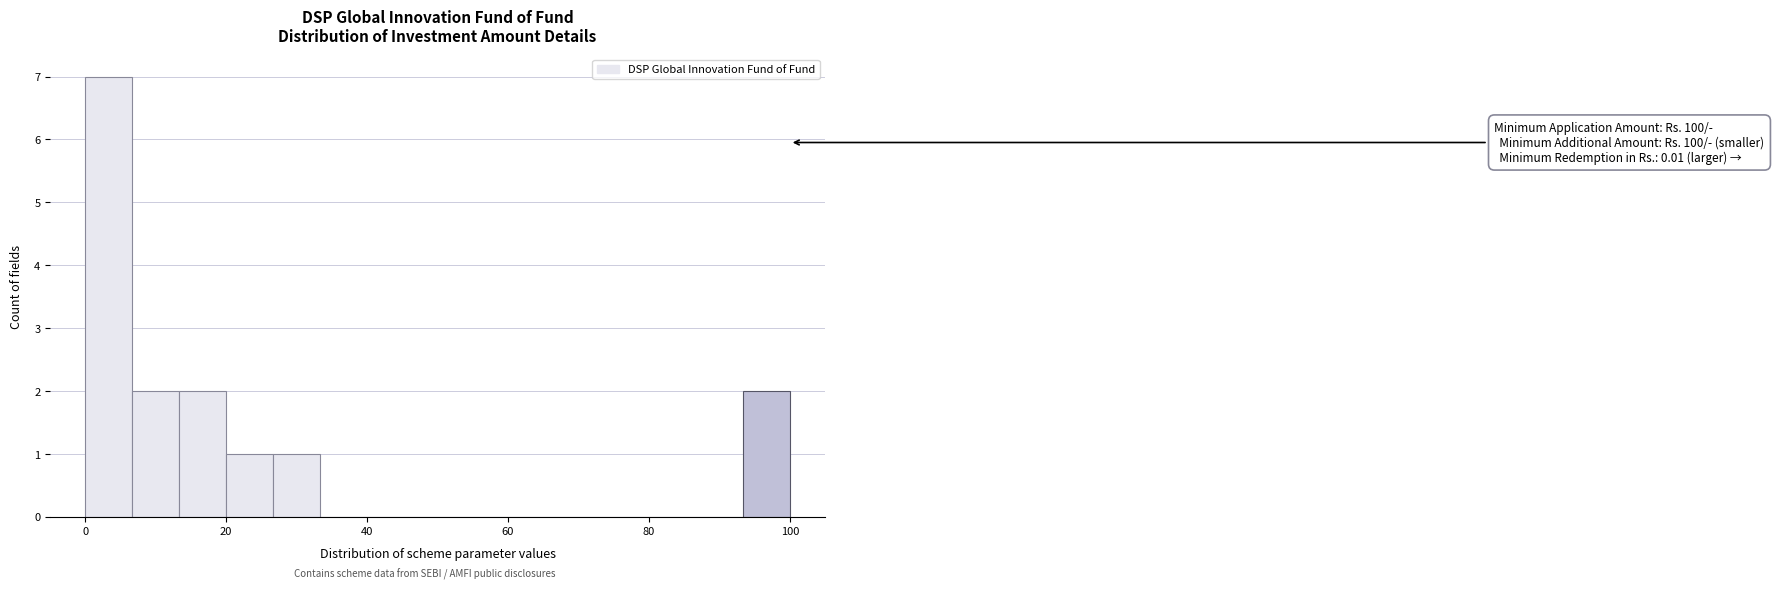

Read against the x-axis, roughly where is the centre of the tallest bar?

4